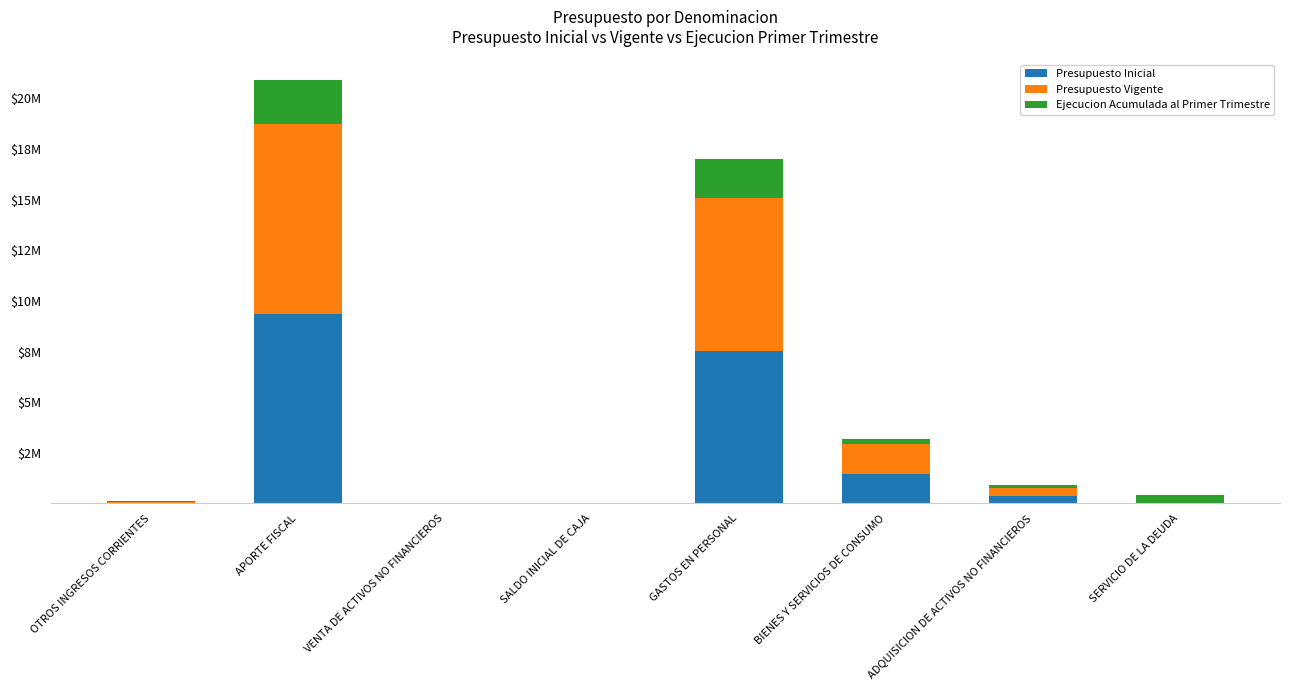

What are all the series names shown in the legend?

Presupuesto Inicial, Presupuesto Vigente, Ejecucion Acumulada al Primer Trimestre